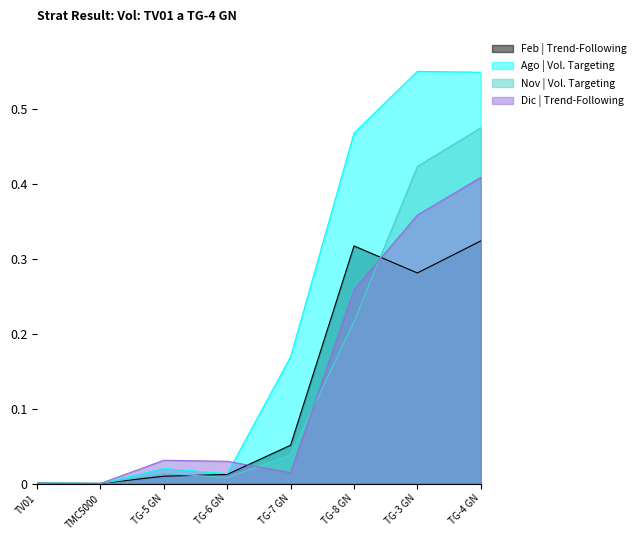

Where do Ago and Nov first cross each other?

TV01 and TMC5000